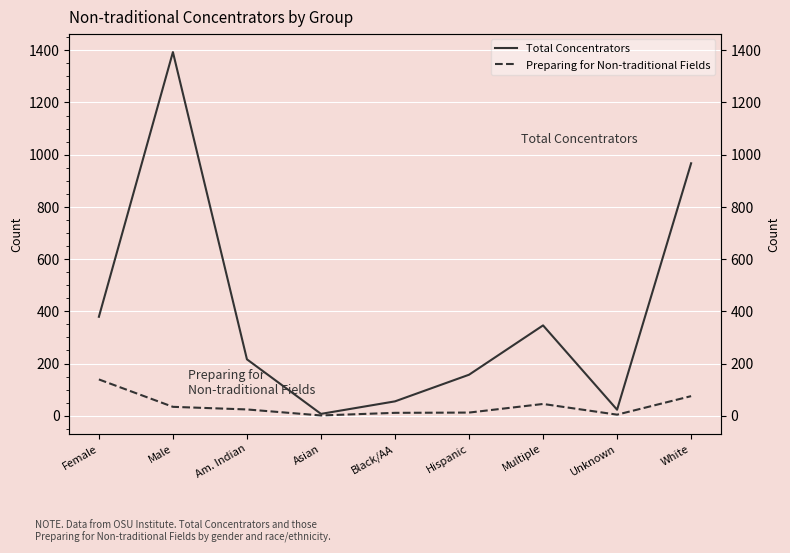

True or false: Preparing for Non-traditional Fields and Total Concentrators cross at least once.

False